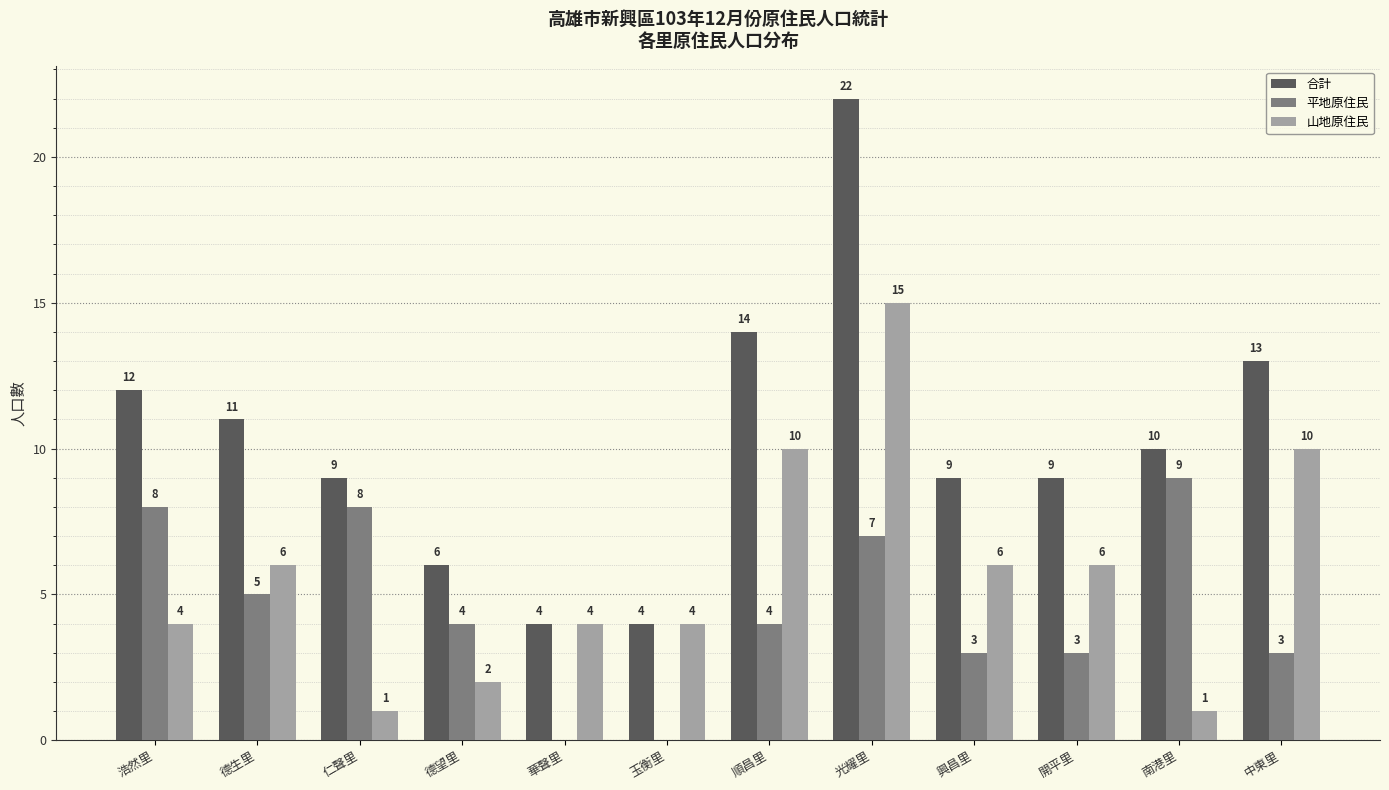

How many series are shown in this chart?

3